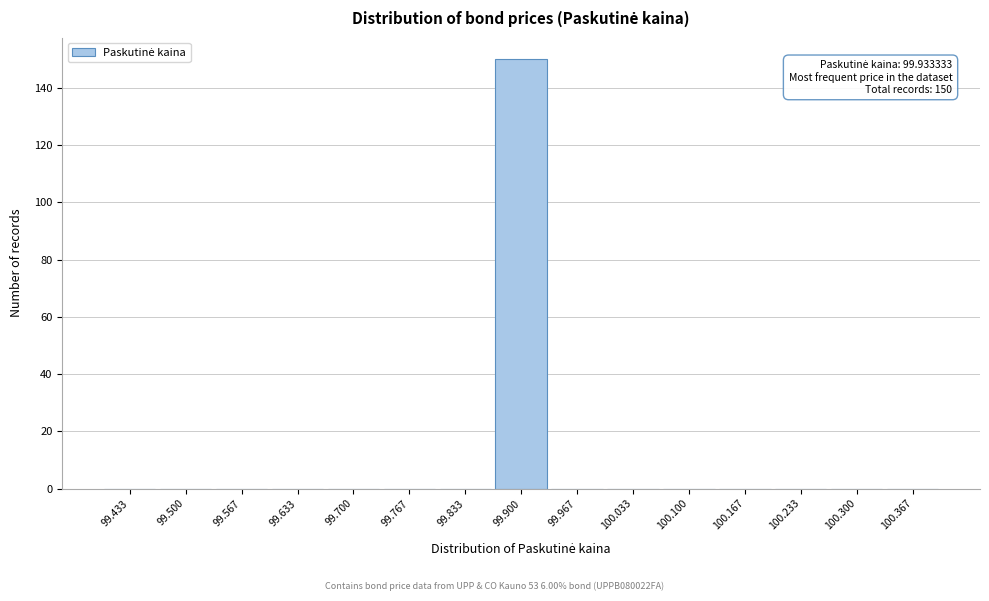

Reading right to left, list all the values displayed in this chart.

100.367=0	100.300=0	100.233=0	100.167=0	100.100=0	100.033=0	99.967=0	99.900=150	99.833=0	99.767=0	99.700=0	99.633=0	99.567=0	99.500=0	99.433=0